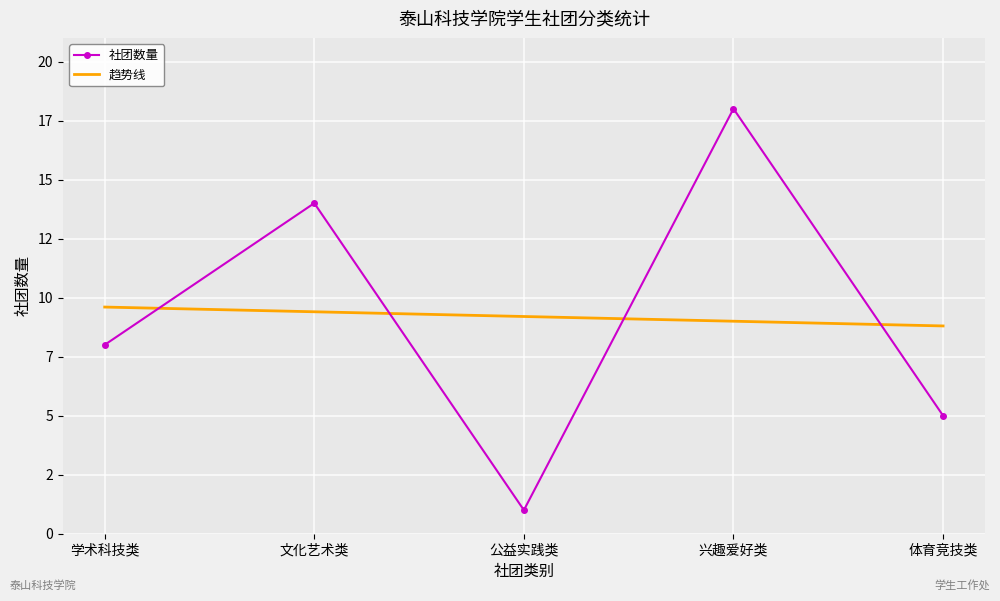

True or false: 趋势线 and 社团数量 cross at least once.

True